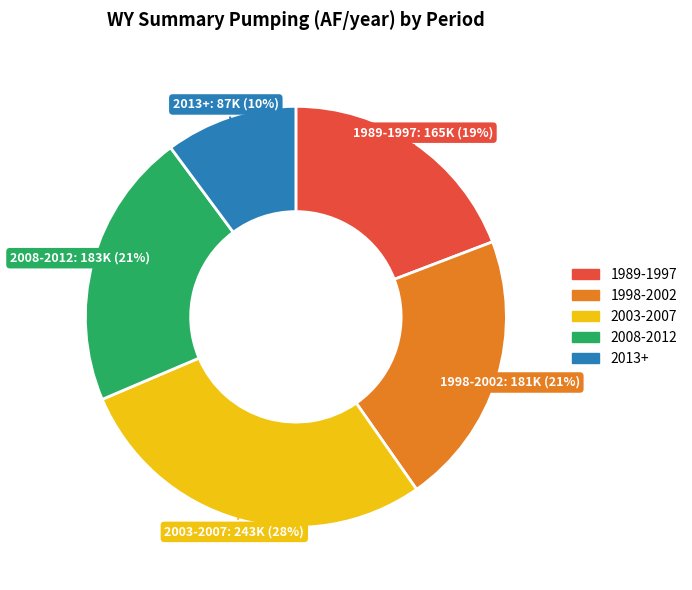

To the nearest percent, what is the difference between the largest and smallest slice percentages?

18%